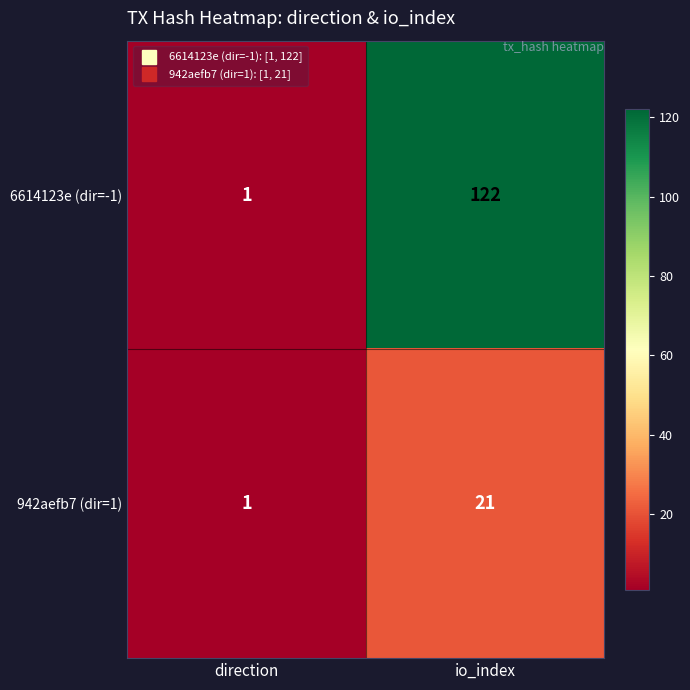

Is it true that 6614123e (dir=-1) equals 63 at io_index?

False